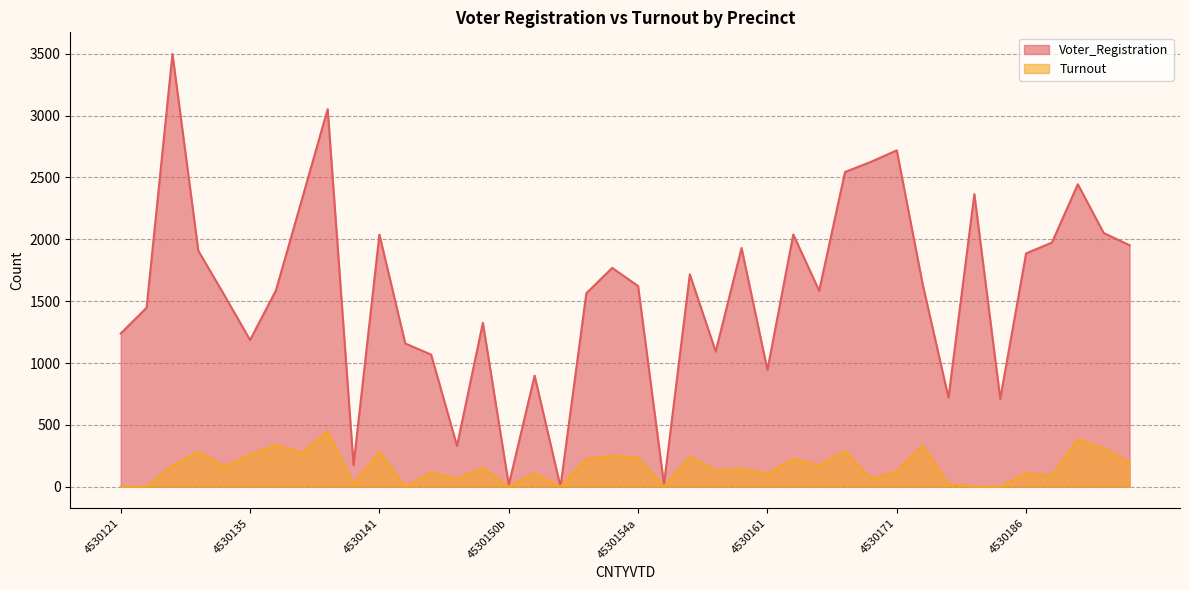

How many lines are shown in the chart?

2